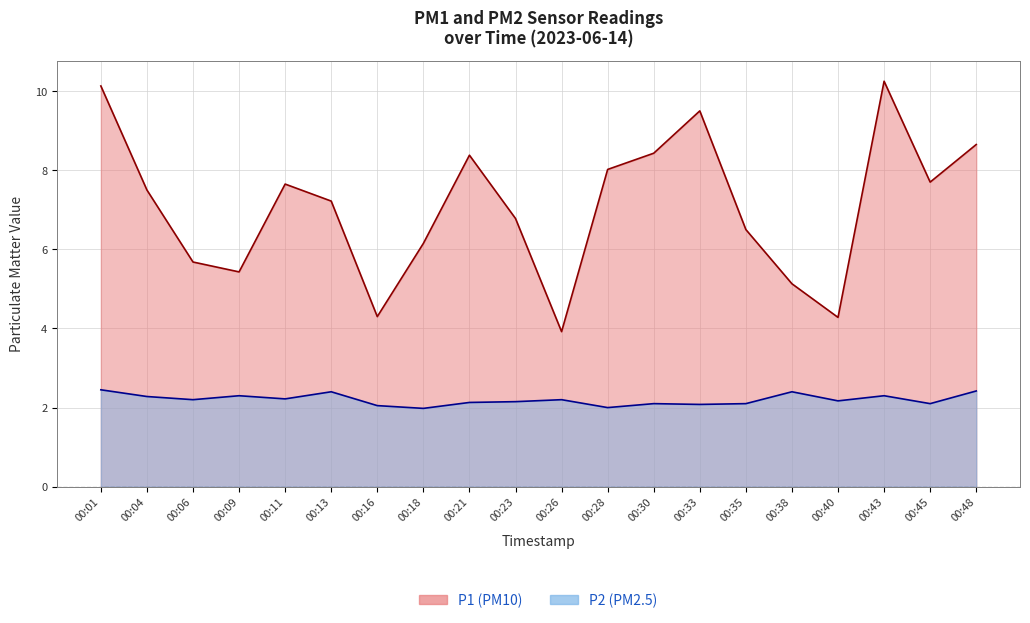

Is the value of P2 at 00:33 greater than the value of P1 at 00:43?

No